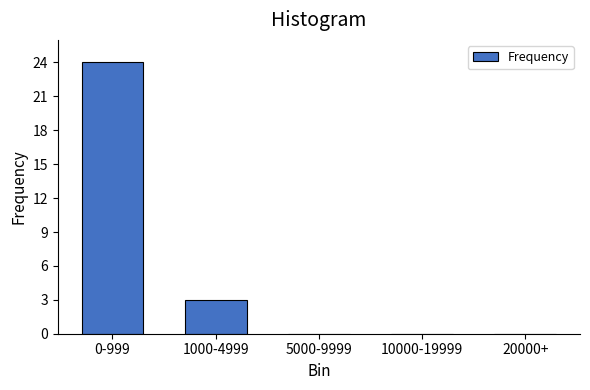

Reading right to left, transcribe all the data shown in this chart.

20000+=0	10000-19999=0	5000-9999=0	1000-4999=3	0-999=24